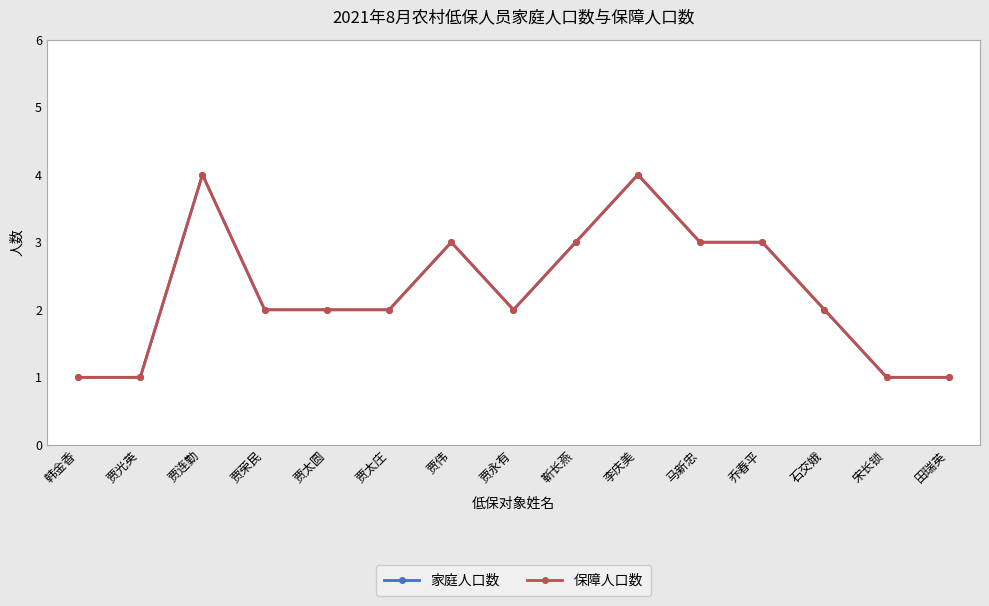

Does the chart have visible grid lines?

Yes